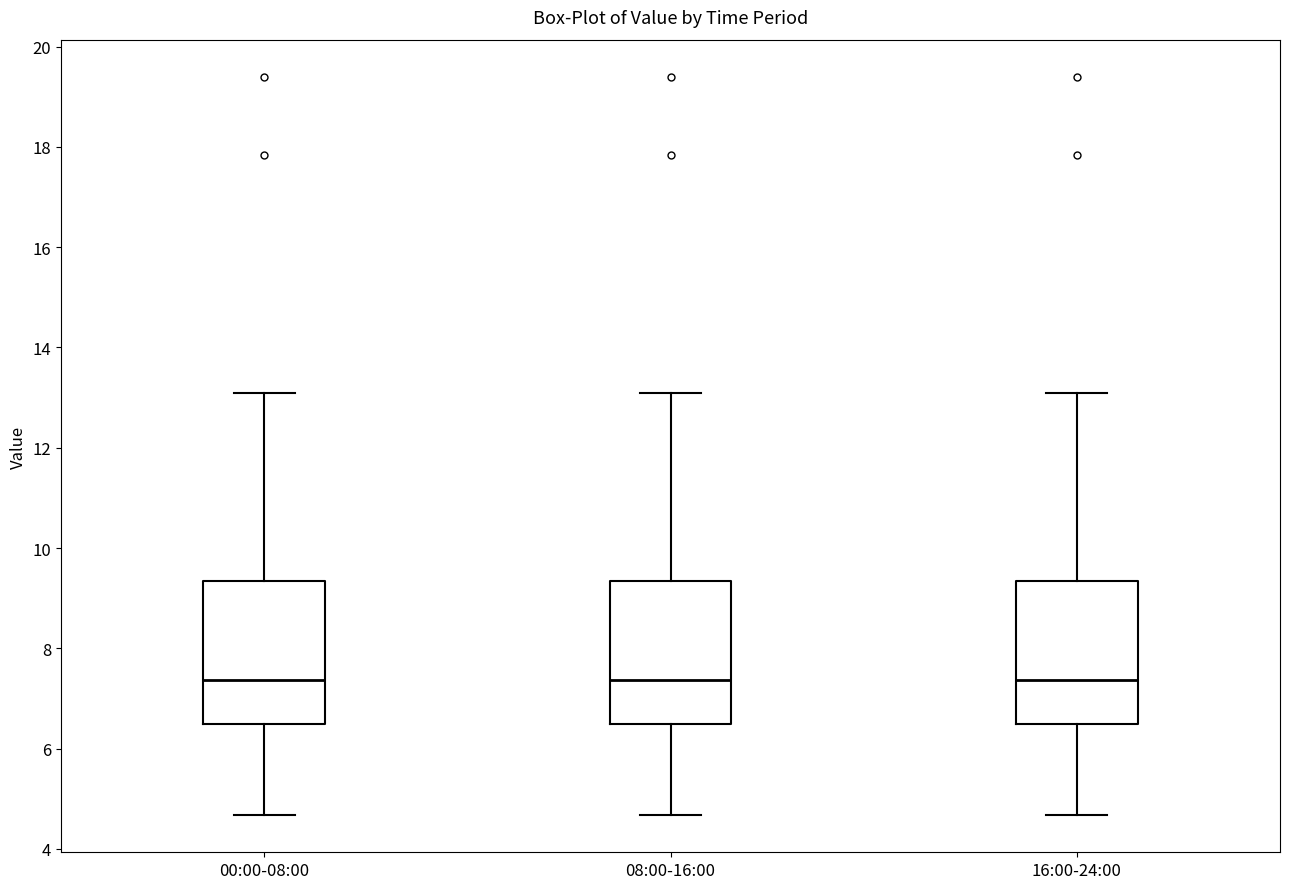

Reading left to right, transcribe this box plot: for each box, give where its median line is, the range the box spans, and where its two whiskers end, as read against the y-axis. The values are not printed on the chart, so give them approximately, as read against the axis.

00:00-08:00: median 7.4, box 6.4 to 9.4, whiskers 4.6 to 13.2
08:00-16:00: median 7.4, box 6.4 to 9.4, whiskers 4.6 to 13.2
16:00-24:00: median 7.4, box 6.4 to 9.4, whiskers 4.6 to 13.2